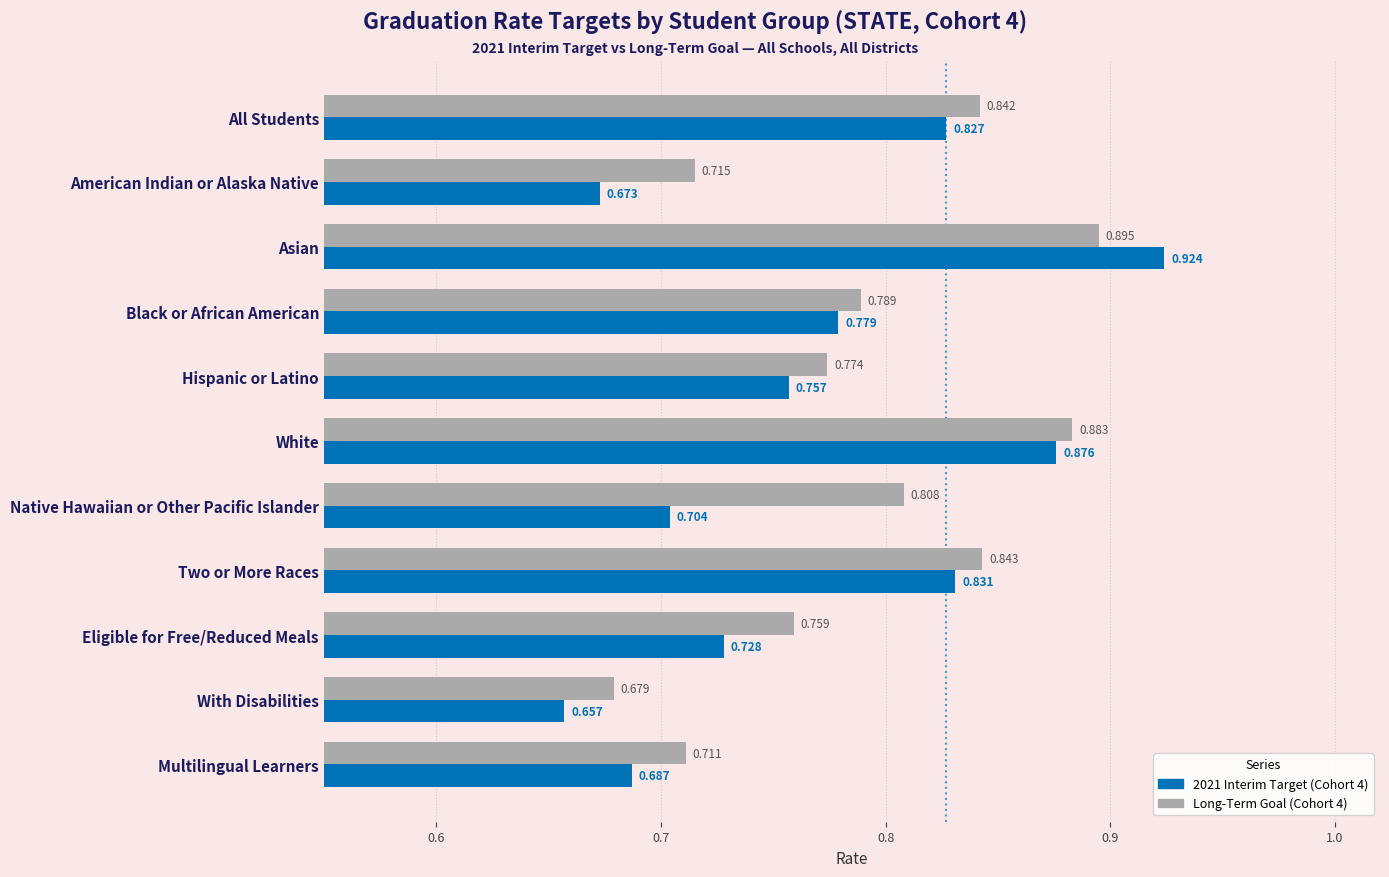

Which series has the largest total across all categories?

Long-Term Goal (Cohort 4)